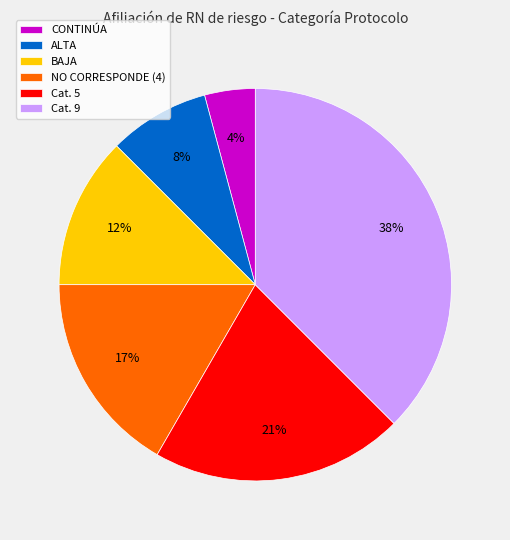

Rank the categories by value from lowest to highest.

CONTINÚA, ALTA, BAJA, NO CORRESPONDE (4), Cat. 5, Cat. 9